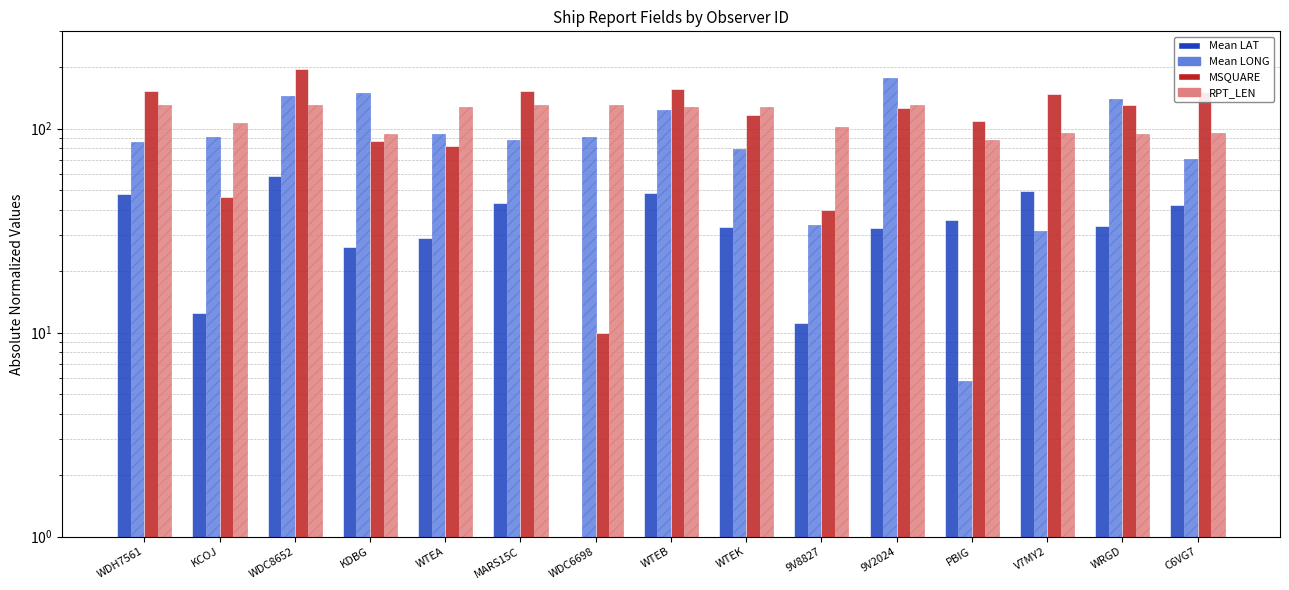

Reading left to right, transcribe all the data shown in this chart.

Mean LAT: WDH7561=47.8	KCOJ=12.5	WDC8652=58.6	KDBG=26.4	WTEA=29.0	MARS15C=43.0	WDC6698=0.5	WTEB=48.1	WTEK=32.8	9V8827=11.2	9V2024=32.5	PBIG=35.7	V7MY2=49.3	WRGD=33.3	C6VG7=42.3
Mean LONG: WDH7561=86.3	KCOJ=91.2	WDC8652=144.6	KDBG=149.4	WTEA=94.1	MARS15C=87.8	WDC6698=91.2	WTEB=123.4	WTEK=79.9	9V8827=33.6	9V2024=177.1	PBIG=5.8	V7MY2=31.6	WRGD=139.0	C6VG7=71.0
MSQUARE: WDH7561=153.0	KCOJ=46.0	WDC8652=195.0	KDBG=87.0	WTEA=82.0	MARS15C=153.0	WDC6698=10.0	WTEB=157.0	WTEK=116.0	9V8827=40.0	9V2024=126.0	PBIG=109.0	V7MY2=148.0	WRGD=131.0	C6VG7=152.0
RPT_LEN: WDH7561=131.0	KCOJ=106.0	WDC8652=131.0	KDBG=94.0	WTEA=128.0	MARS15C=131.0	WDC6698=131.0	WTEB=128.0	WTEK=128.0	9V8827=102.0	9V2024=130.0	PBIG=88.0	V7MY2=95.0	WRGD=94.0	C6VG7=95.0